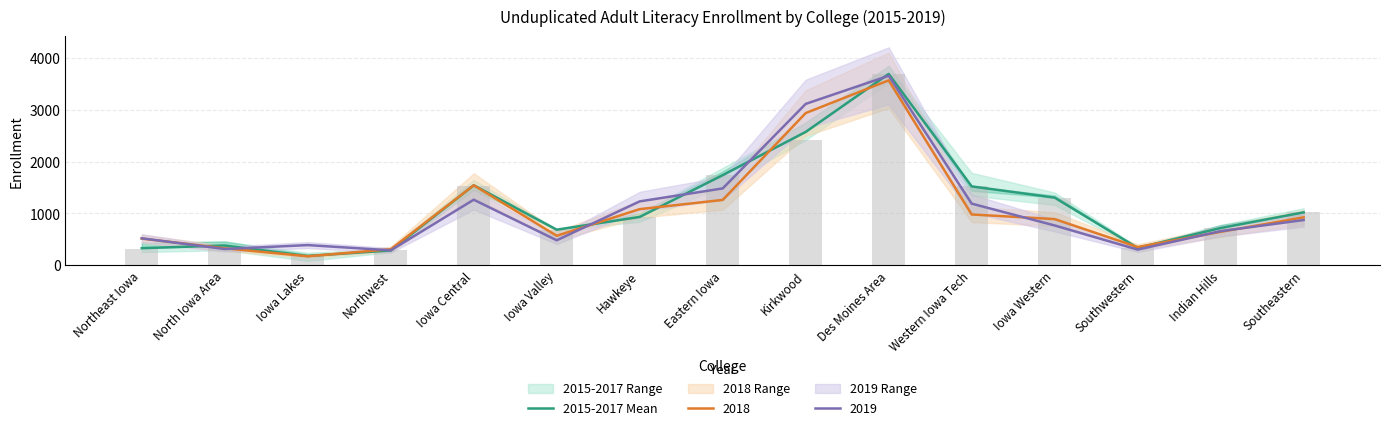

What is the smallest value displayed?

179.7